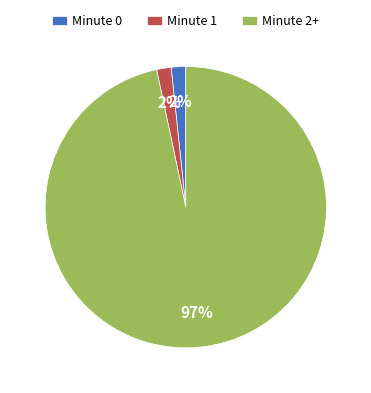

Which slice represents more than half of the pie?

Minute 2+